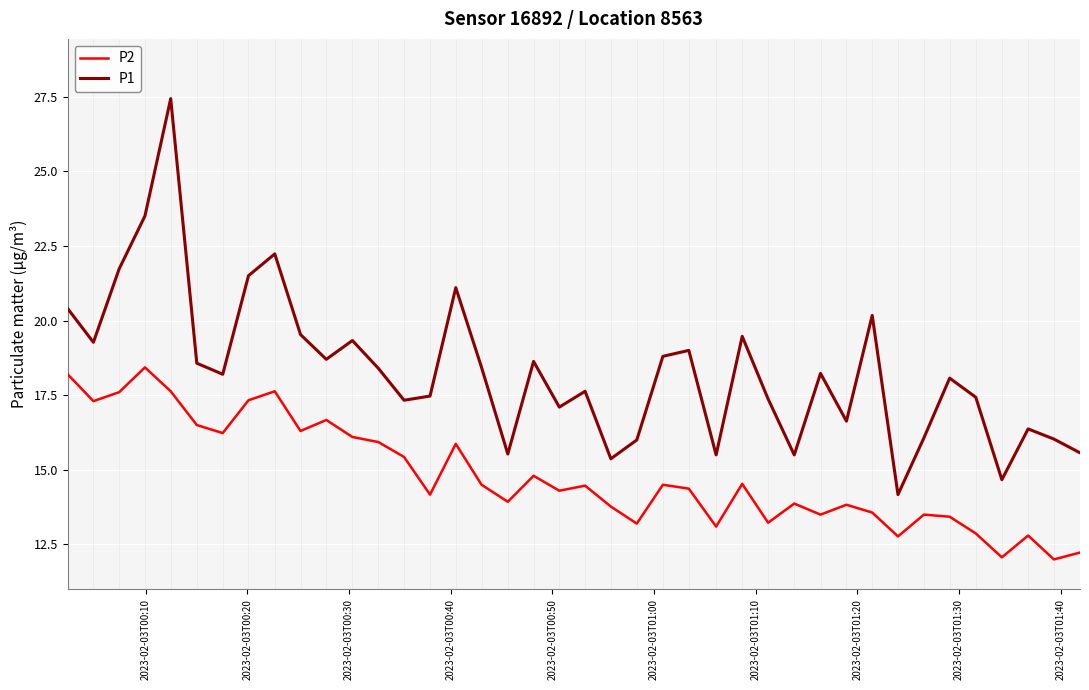

True or false: P1 has more than 2 points higher than both neighbors.

True